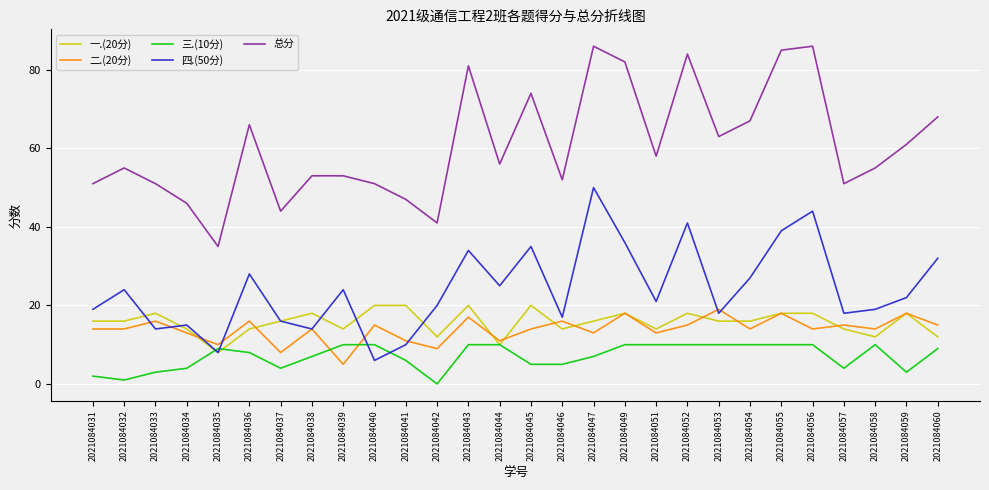

What is the difference between the maximum and minimum values in the 二.(20分) series?

14